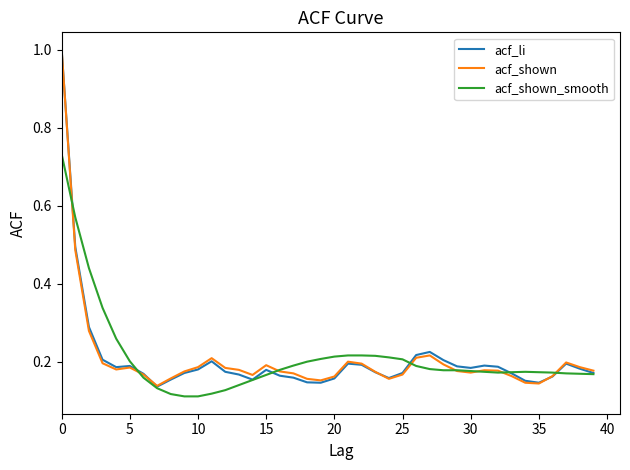

Does the chart display data point markers on the line(s)?

No